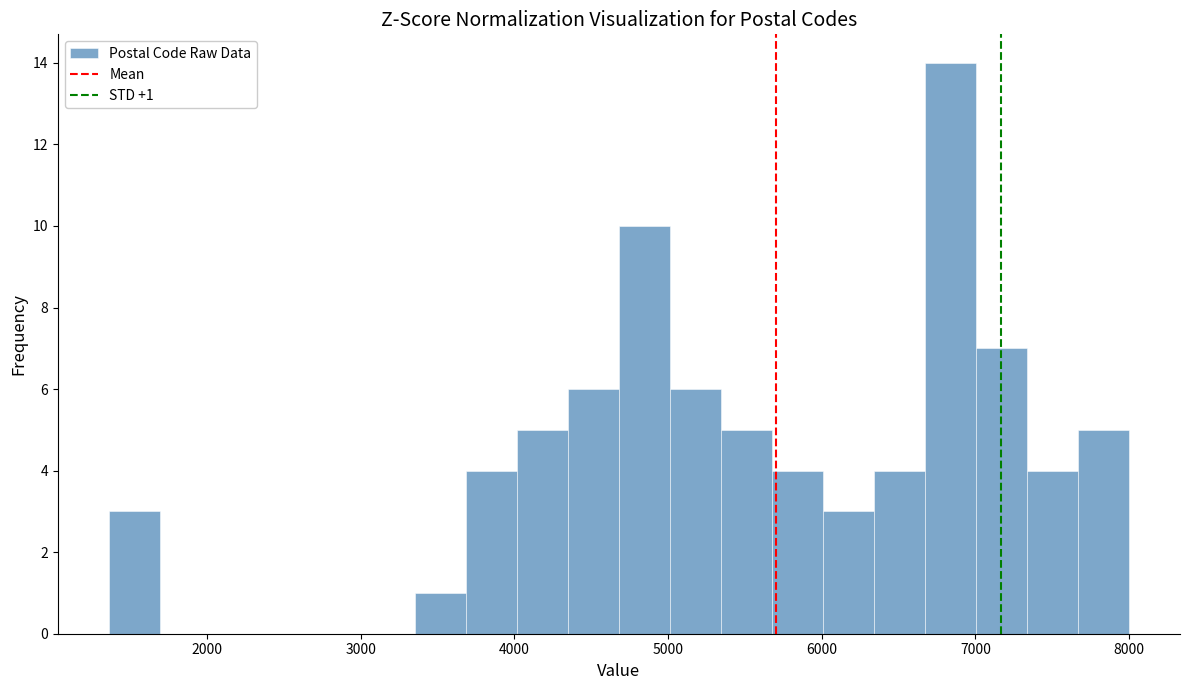

Read against the x-axis, roughly where is the centre of the tallest bar?

6800